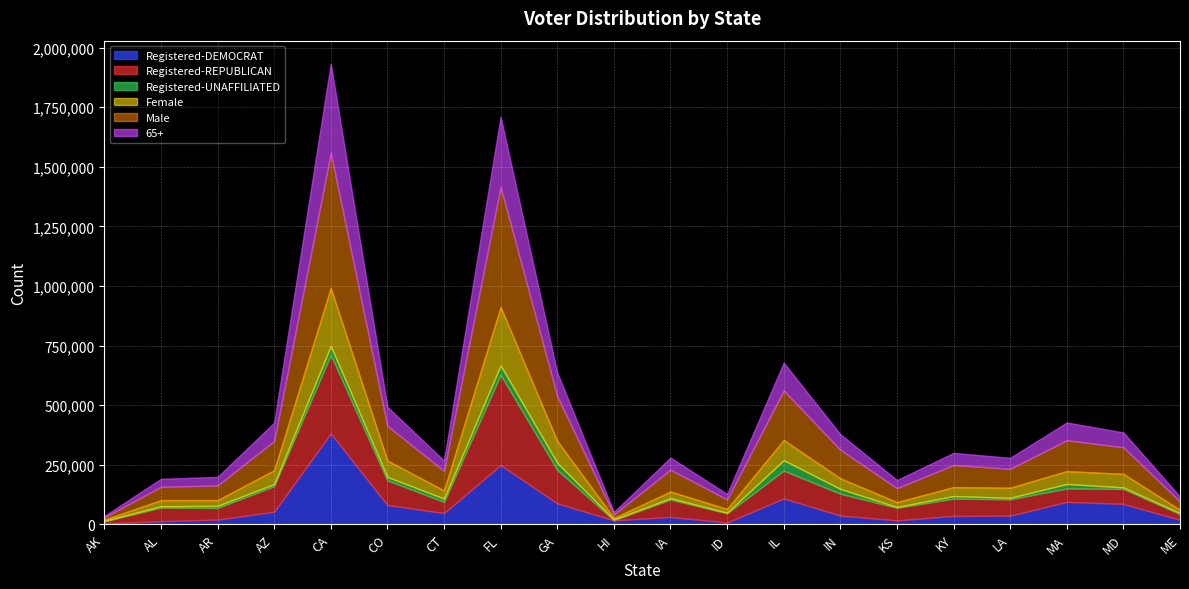

At which category is the sum across all series the highest?

CA